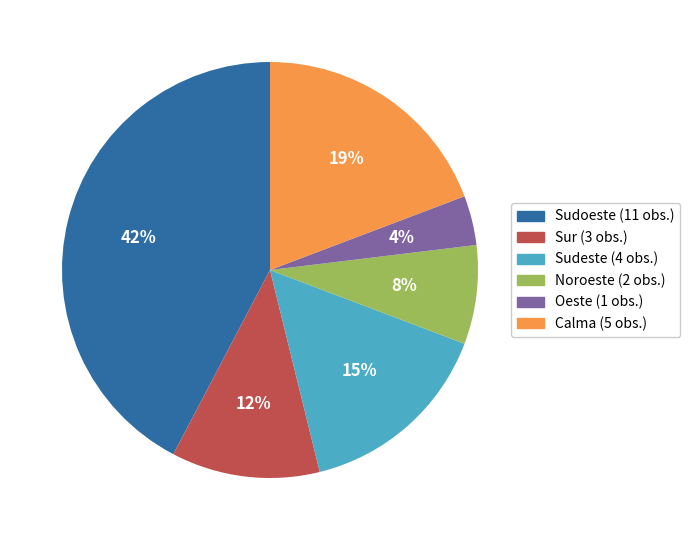

Does Calma represent more than half of the total?

No